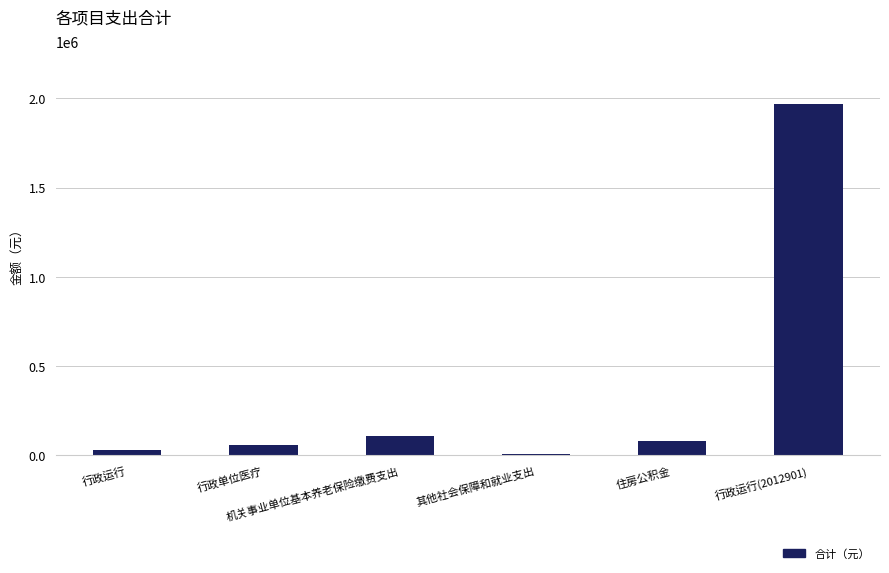

What is the maximum value shown in the chart?

1968240.1